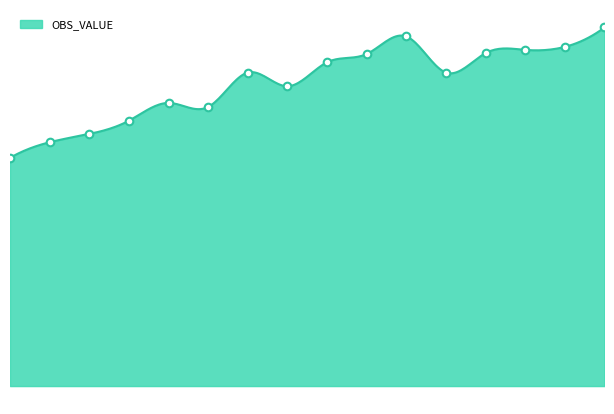

Approximately how many times larger is the value at 2016-Q1 compared to 2018-Q2?

0.7